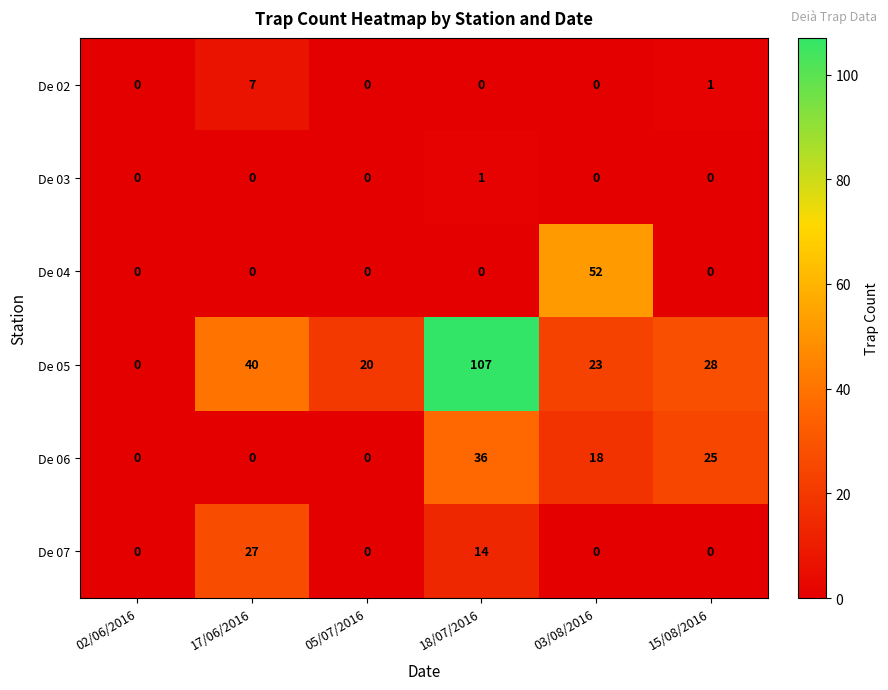

What is the sum of the De 04 values at 15/08/2016 and 03/08/2016?

52